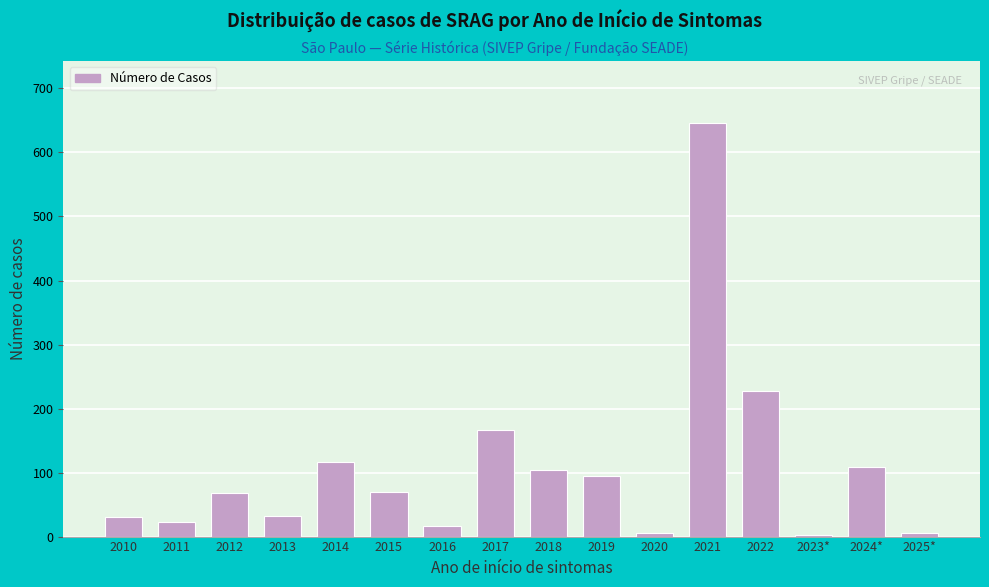

The value at 2024* is 38. True or false?

False